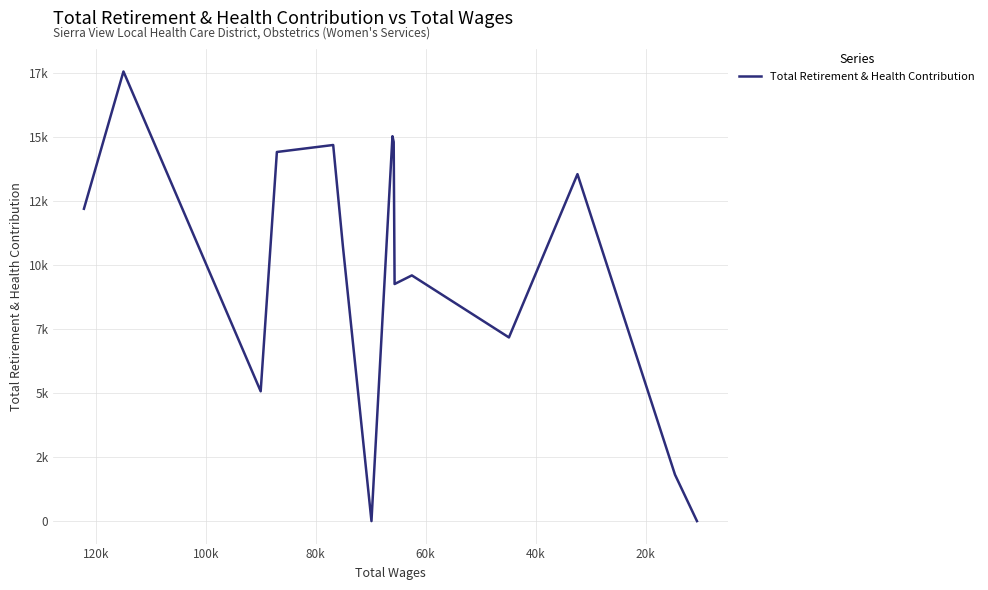

Approximately how many times larger is the value at 80k compared to 100k?

1.4